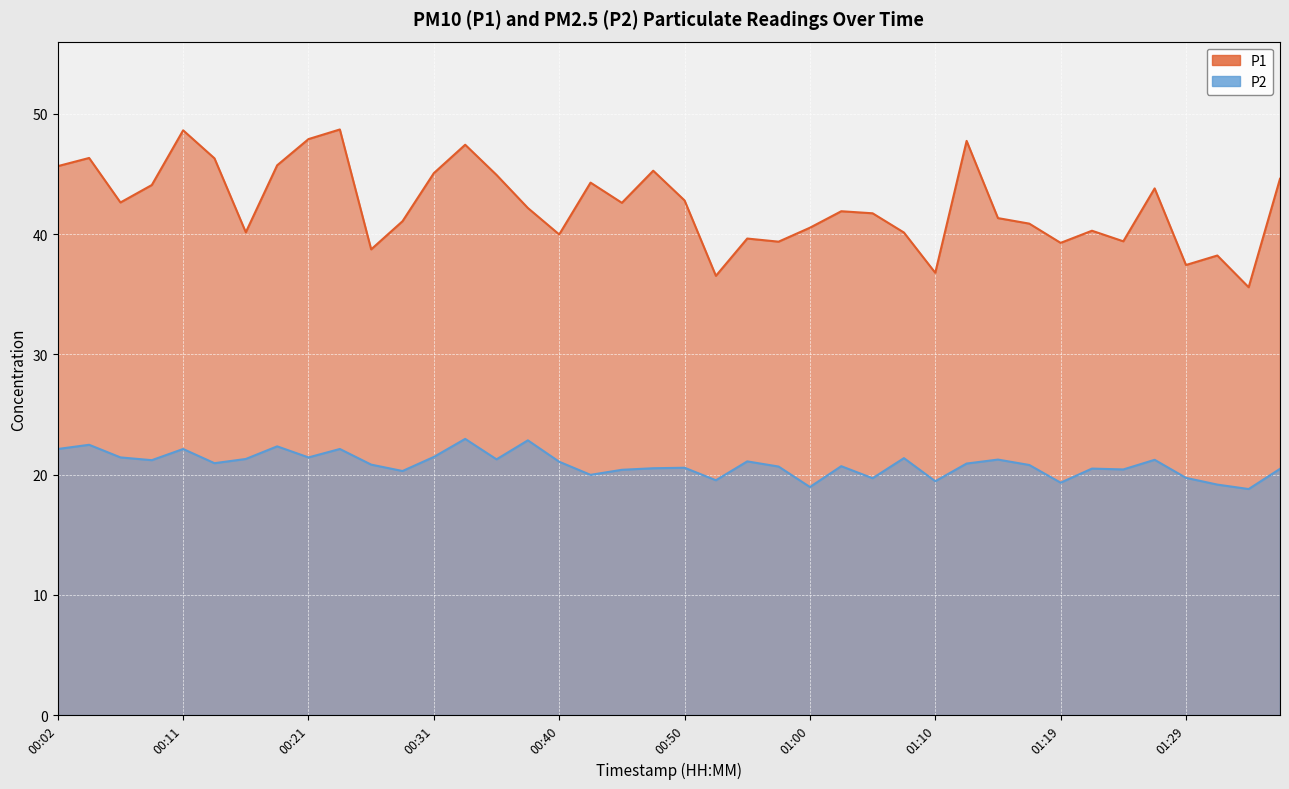

What is the value of the P1 point at the 22nd from the left?

36.5